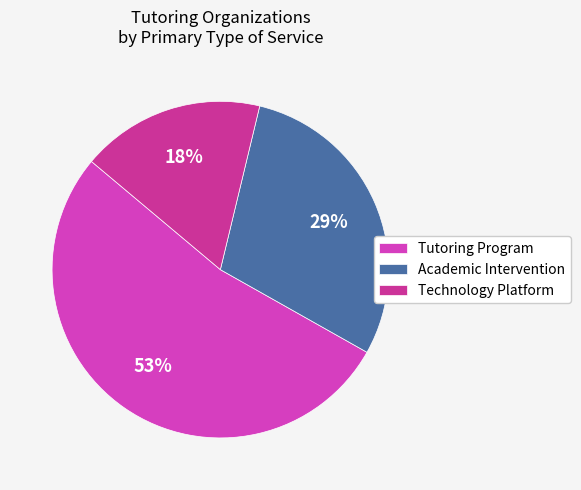

Which slice is the largest?

Tutoring Program